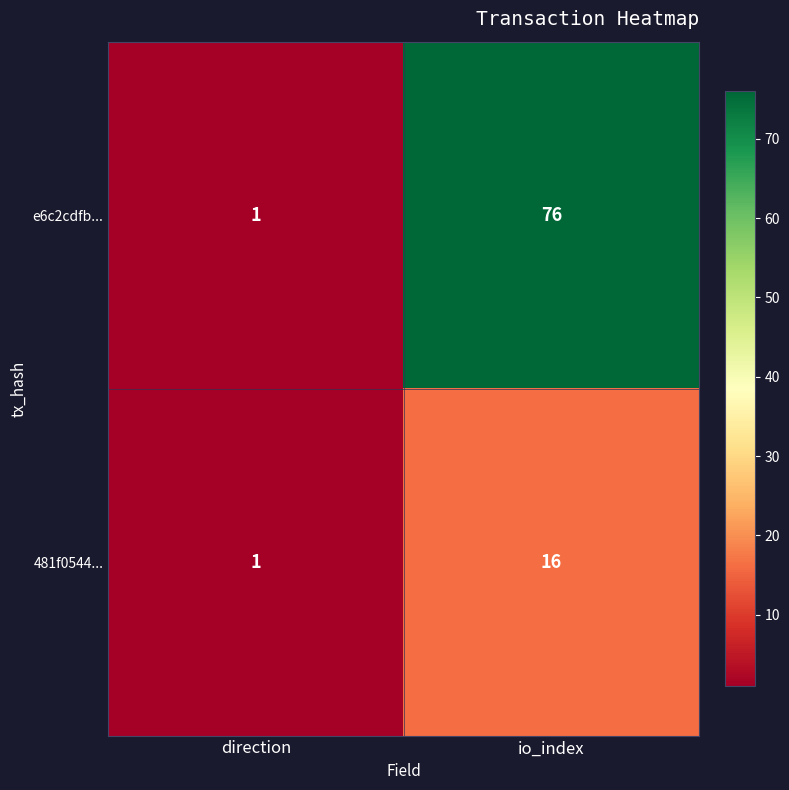

What is the difference between the maximum and minimum values in the 481f0544... series?

15